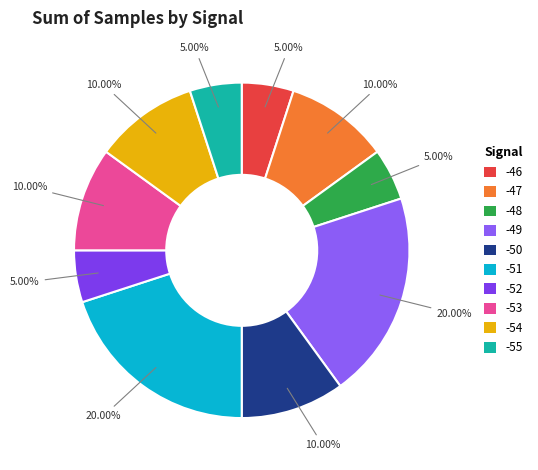

How many segments does this pie chart have?

10